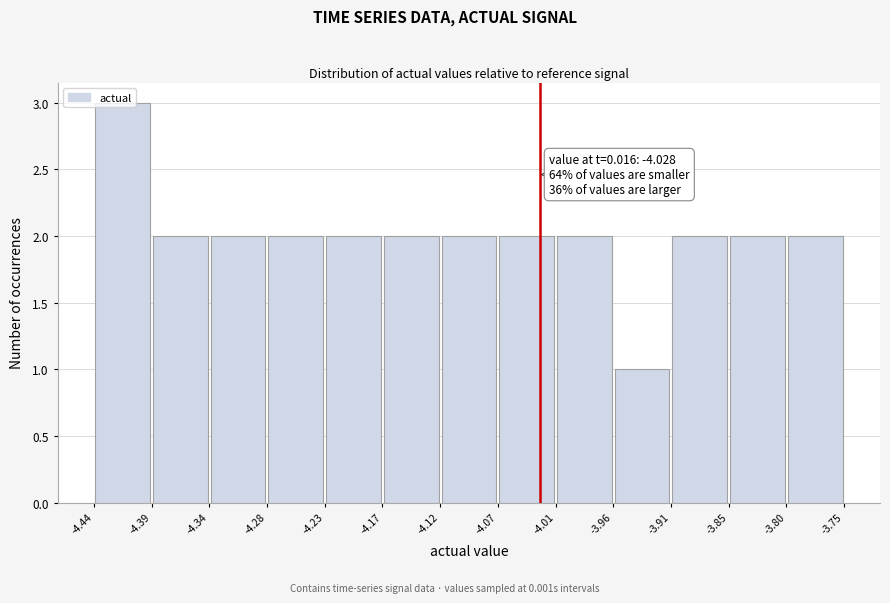

Which range on the x-axis has the tallest bar?

-4.44 to -4.39